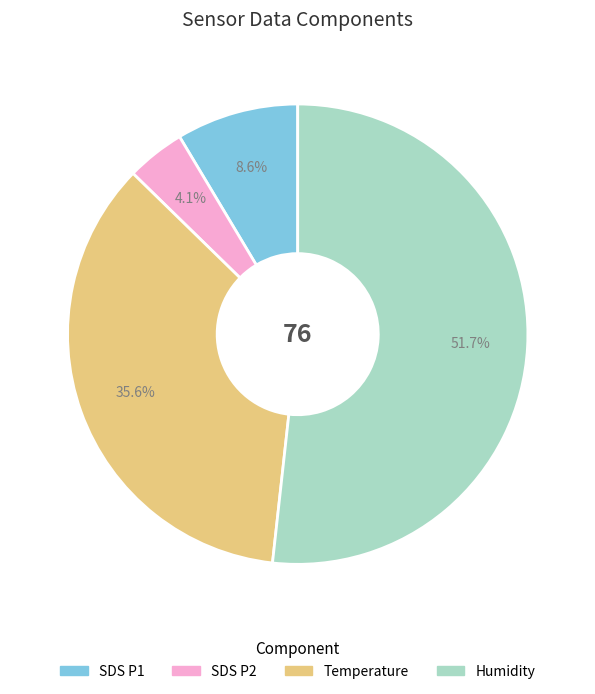

Is there a majority slice in this chart?

Yes